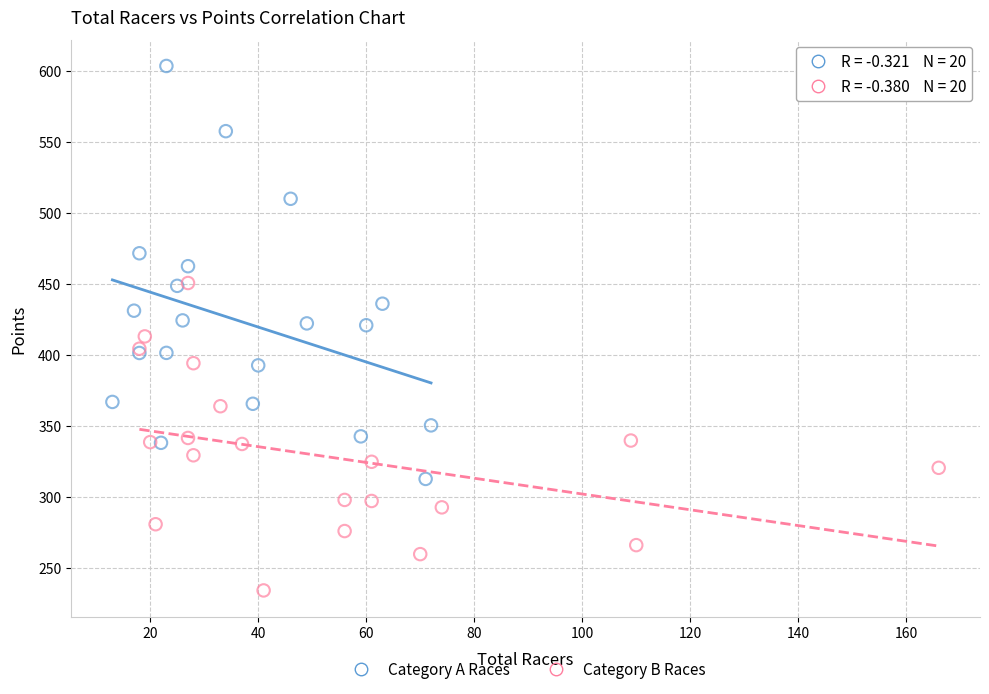

Which series reaches the maximum Y coordinate?

Category A Races